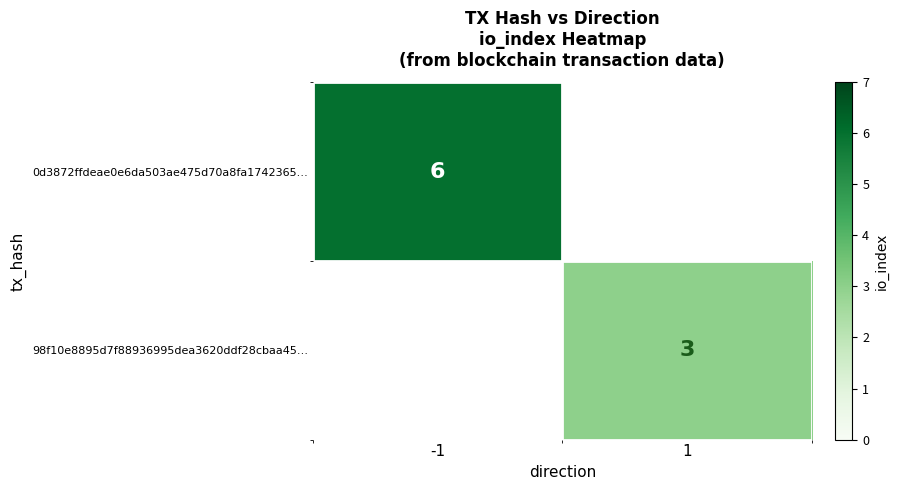

Is the value of 0d3872ffdeae0e6da503ae475d70a8fa1742365… at -1 greater than the value of 98f10e8895d7f88936995dea3620ddf28cbaa45… at 1?

Yes